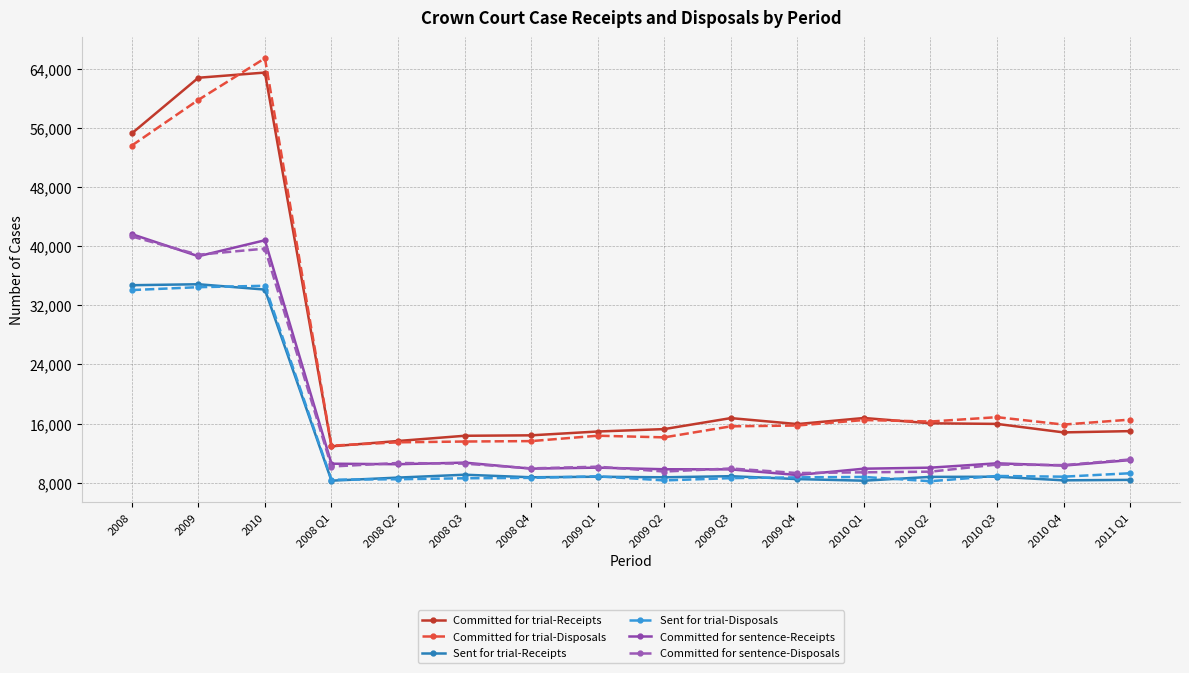

What is the difference between the maximum and minimum values in the Sent for trial-Disposals series?

26471